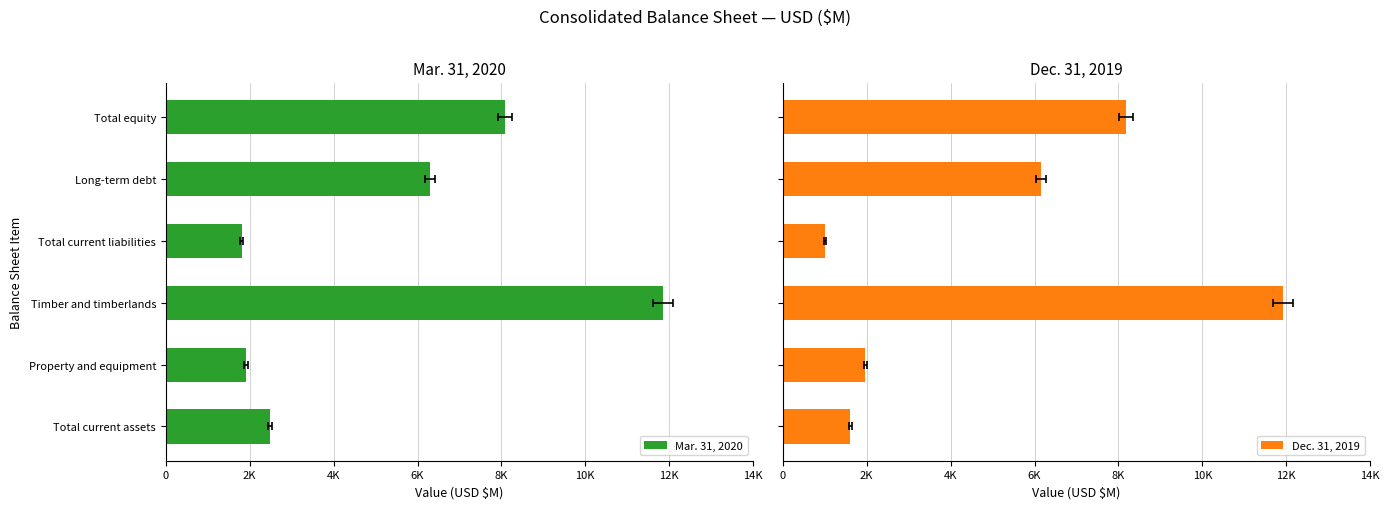

What is the value of the Dec. 31, 2019 bar at the 6th from the left?

8177